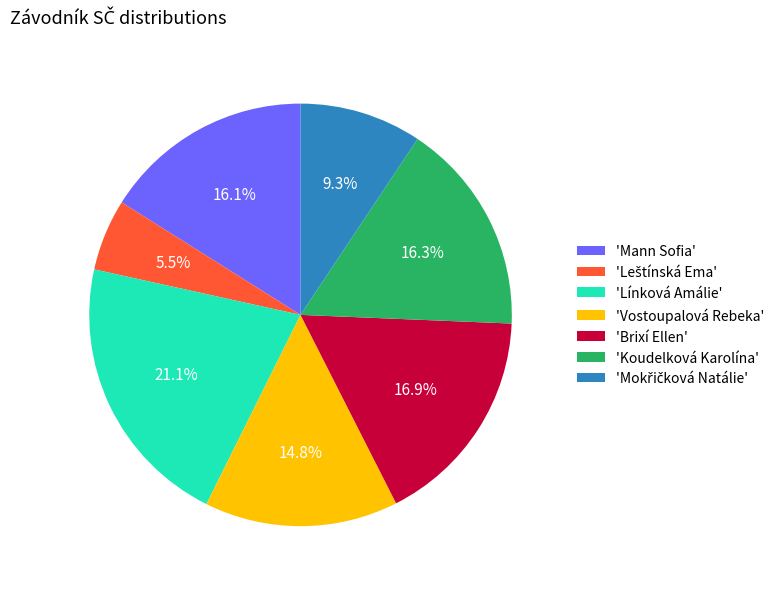

Does any single category account for the majority?

No